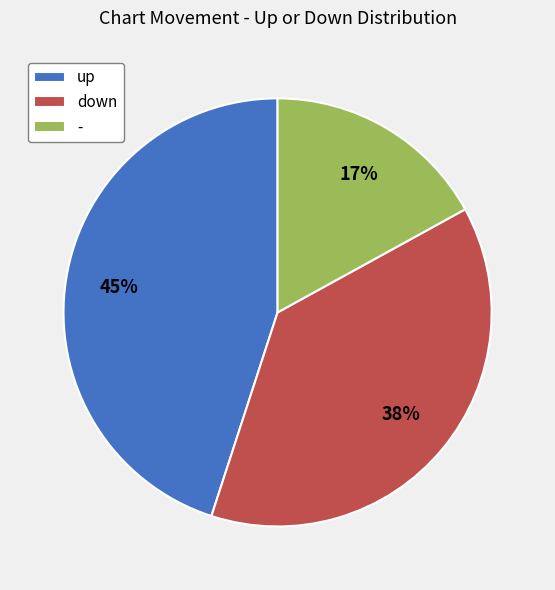

To the nearest percent, what is the difference between the up and - slice percentages?

28%